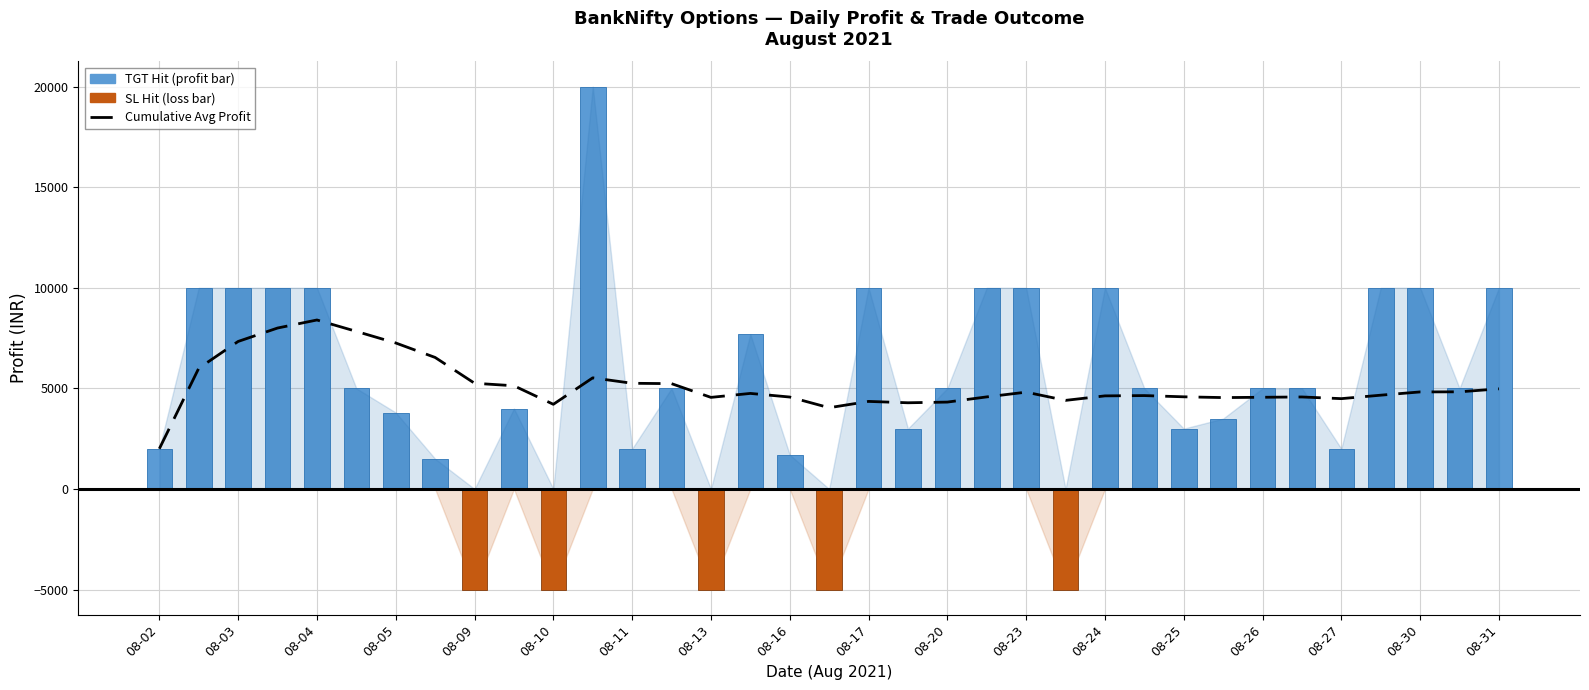

What is the difference between the maximum and second lowest values?

4361.1